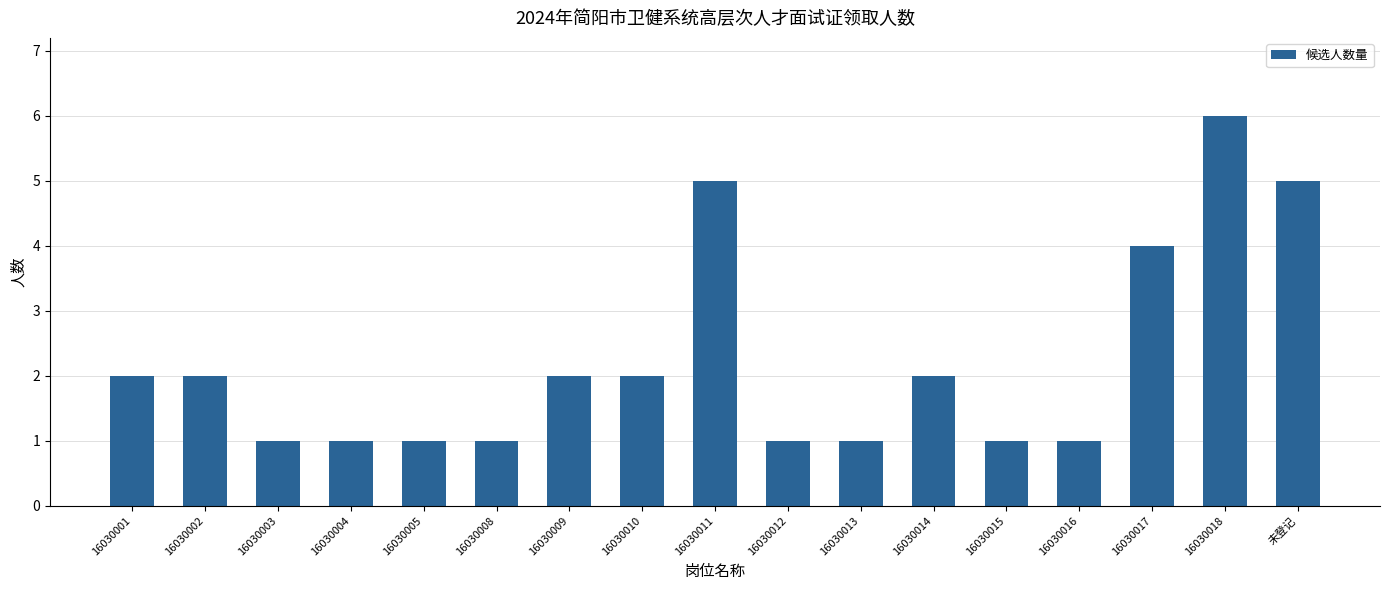

Reading right to left, list all the values displayed in this chart.

5	6	4	1	1	2	1	1	5	2	2	1	1	1	1	2	2